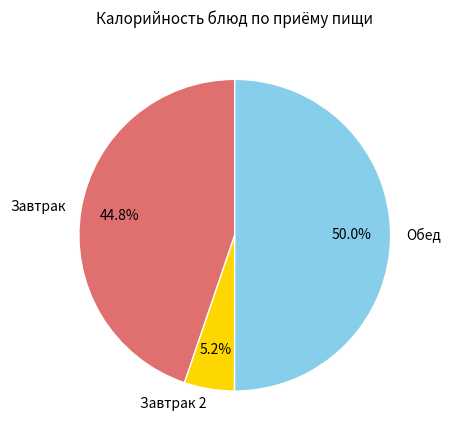

What is the smallest slice in the pie chart?

Завтрак 2